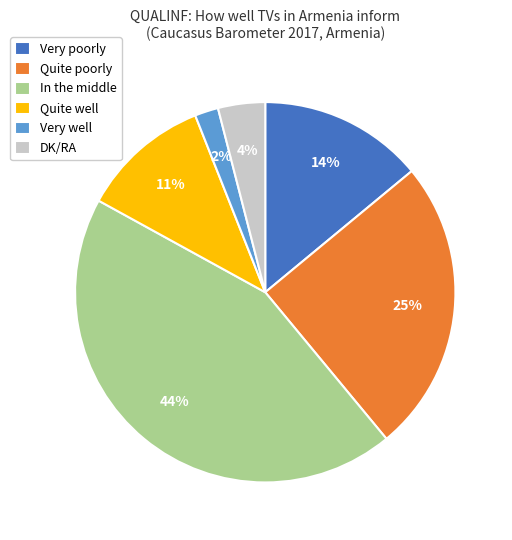

How many segments does this pie chart have?

6